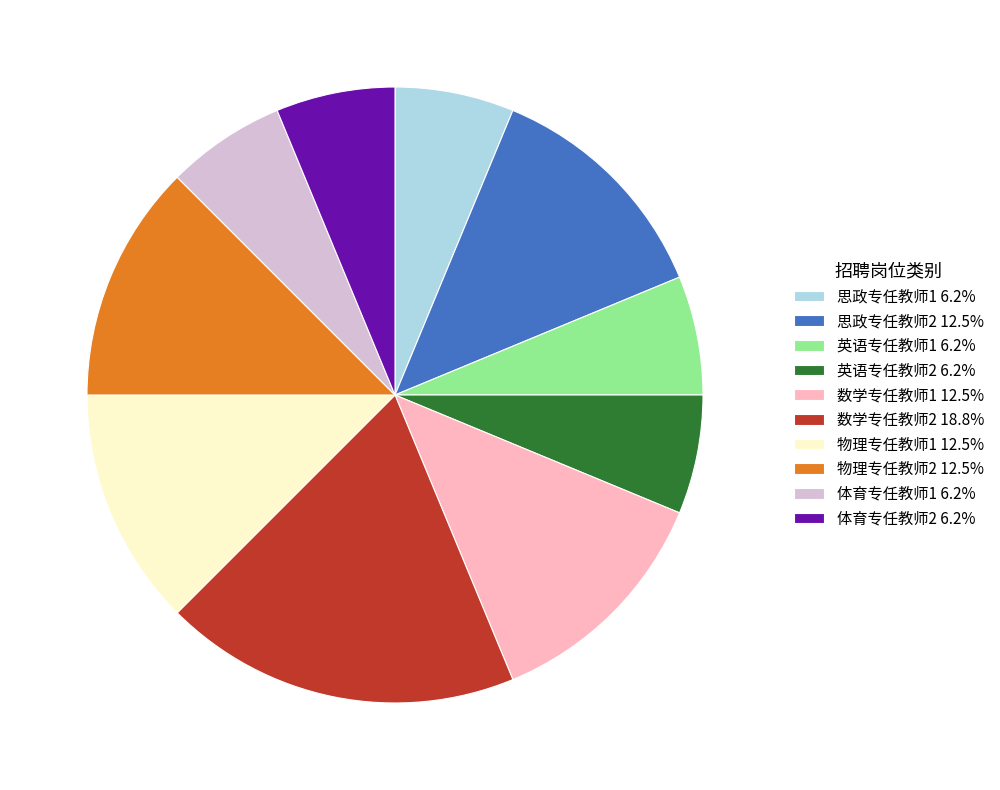

Count the number of slices in the pie.

10